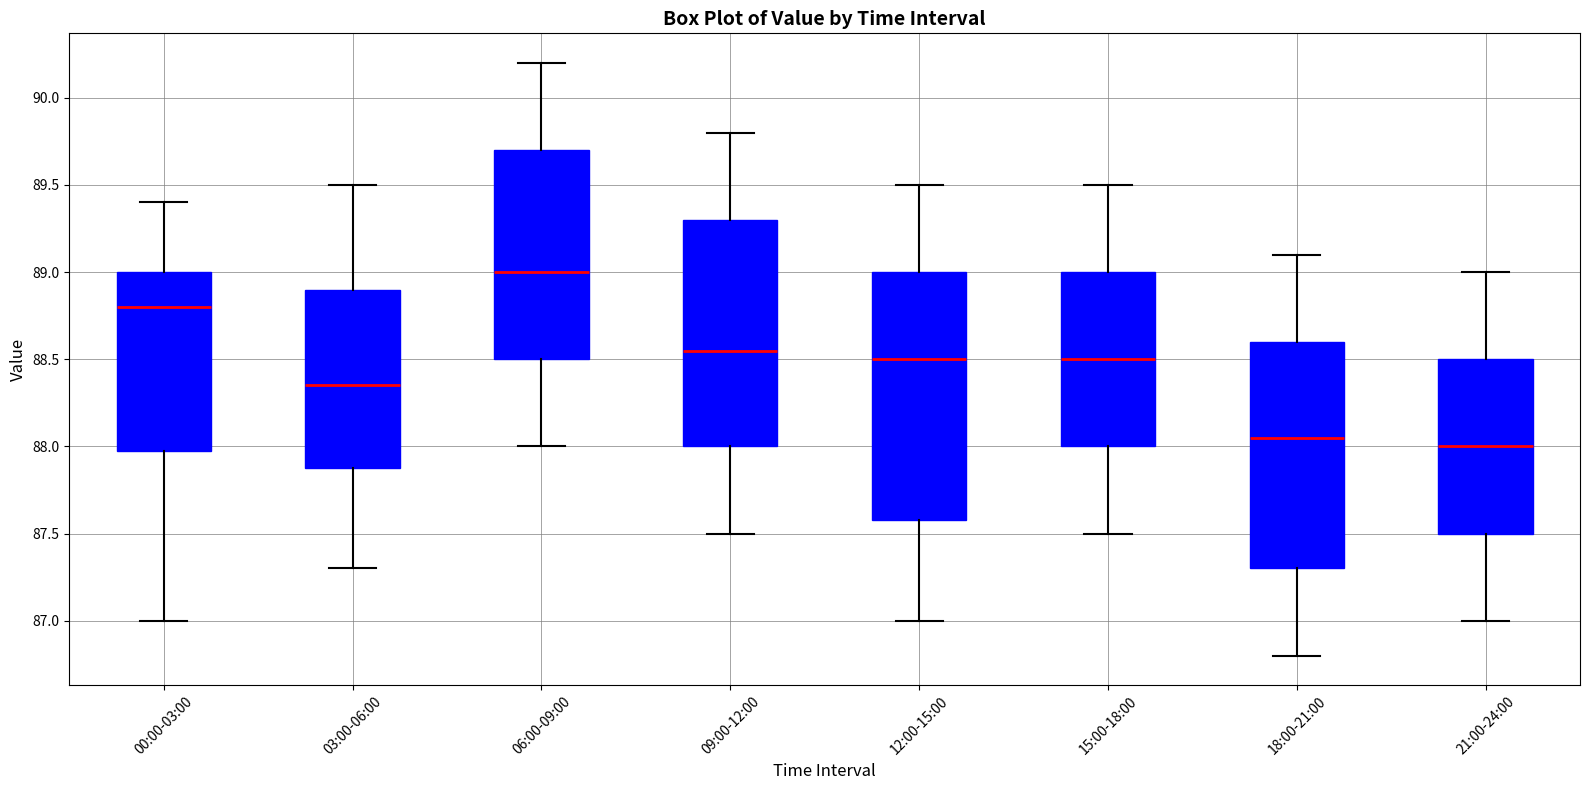

Reading left to right, transcribe this box plot: for each box, give where its median line is, the range the box spans, and where its two whiskers end, as read against the y-axis. The values are not printed on the chart, so give them approximately, as read against the axis.

00:00-03:00: median 88.80, box 88.00 to 89.00, whiskers 87.00 to 89.40
03:00-06:00: median 88.35, box 87.90 to 88.90, whiskers 87.30 to 89.50
06:00-09:00: median 89.00, box 88.50 to 89.70, whiskers 88.00 to 90.20
09:00-12:00: median 88.55, box 88.00 to 89.30, whiskers 87.50 to 89.80
12:00-15:00: median 88.50, box 87.60 to 89.00, whiskers 87.00 to 89.50
15:00-18:00: median 88.50, box 88.00 to 89.00, whiskers 87.50 to 89.50
18:00-21:00: median 88.05, box 87.30 to 88.60, whiskers 86.80 to 89.10
21:00-24:00: median 88.00, box 87.50 to 88.50, whiskers 87.00 to 89.00